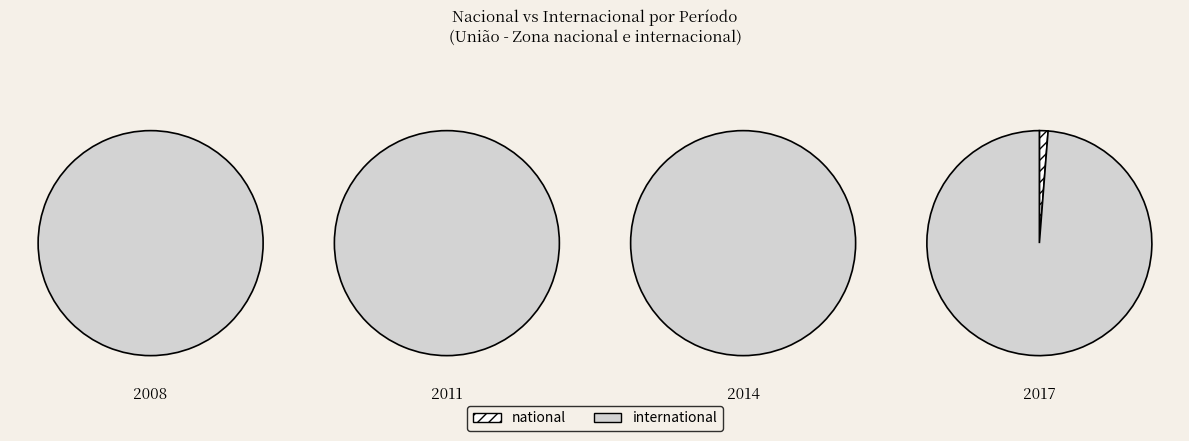

Is there any slice that represents more than half of the pie?

Yes